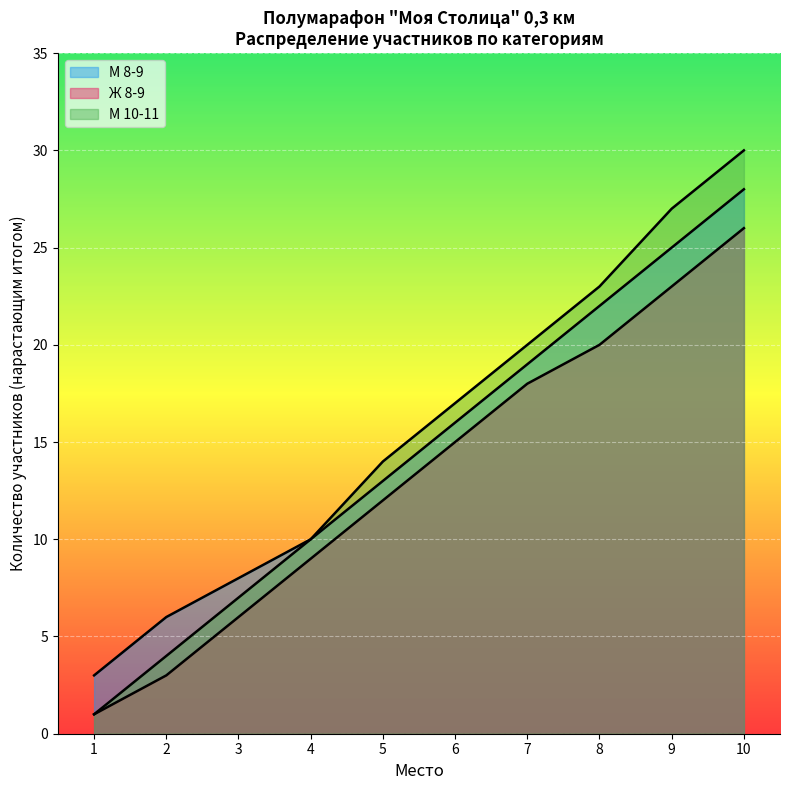

True or false: М 10-11 and Ж 8-9 intersect in this chart.

False